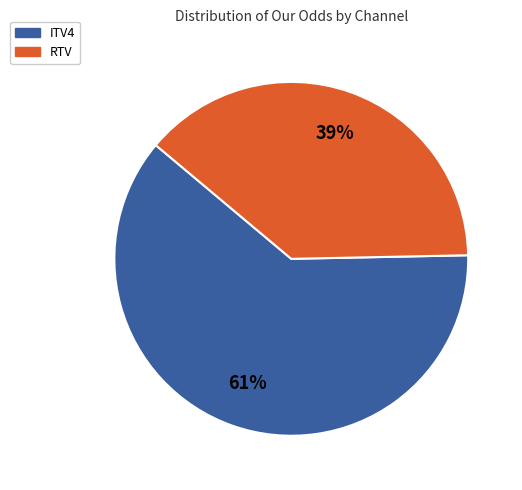

What is the smallest slice in the pie chart?

RTV